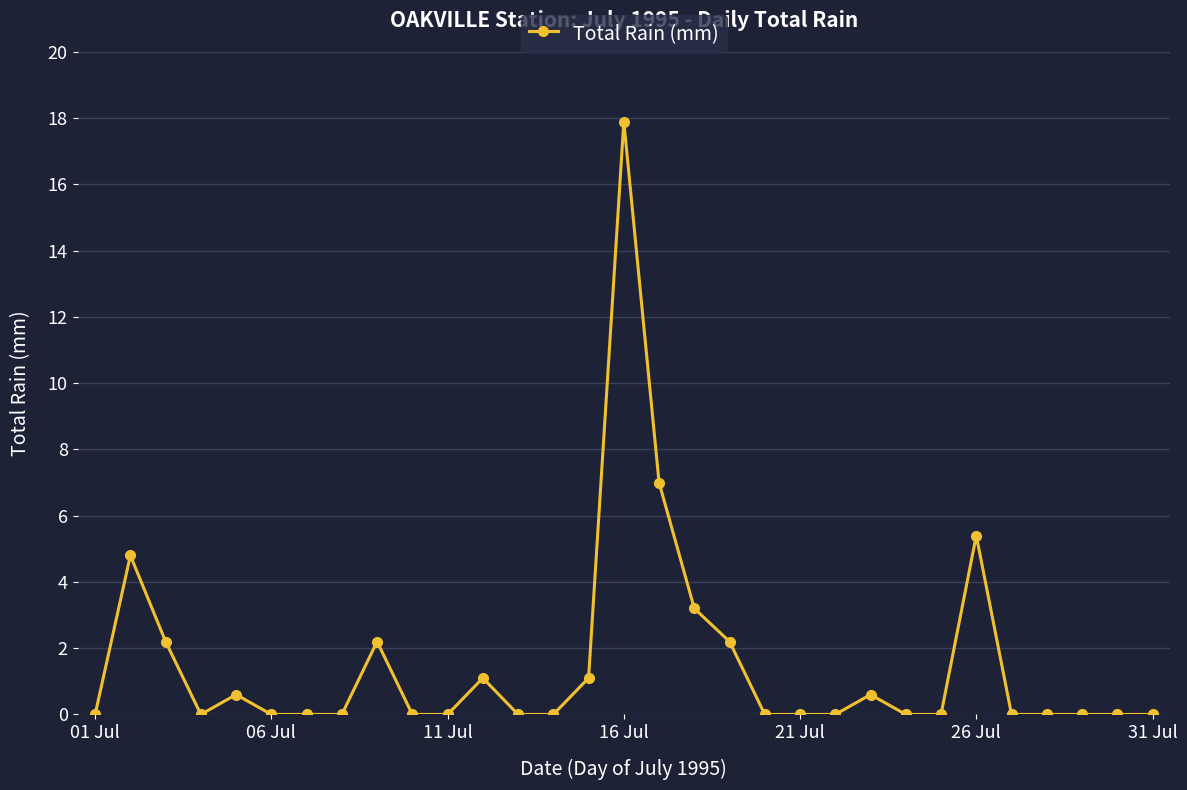

Reading left to right, list all the values displayed in this chart.

0.0	4.8	2.2	0.0	0.6	0.0	0.0	0.0	2.2	0.0	0.0	1.1	0.0	0.0	1.1	17.9	7.0	3.2	2.2	0.0	0.0	0.0	0.6	0.0	0.0	5.4	0.0	0.0	0.0	0.0	0.0